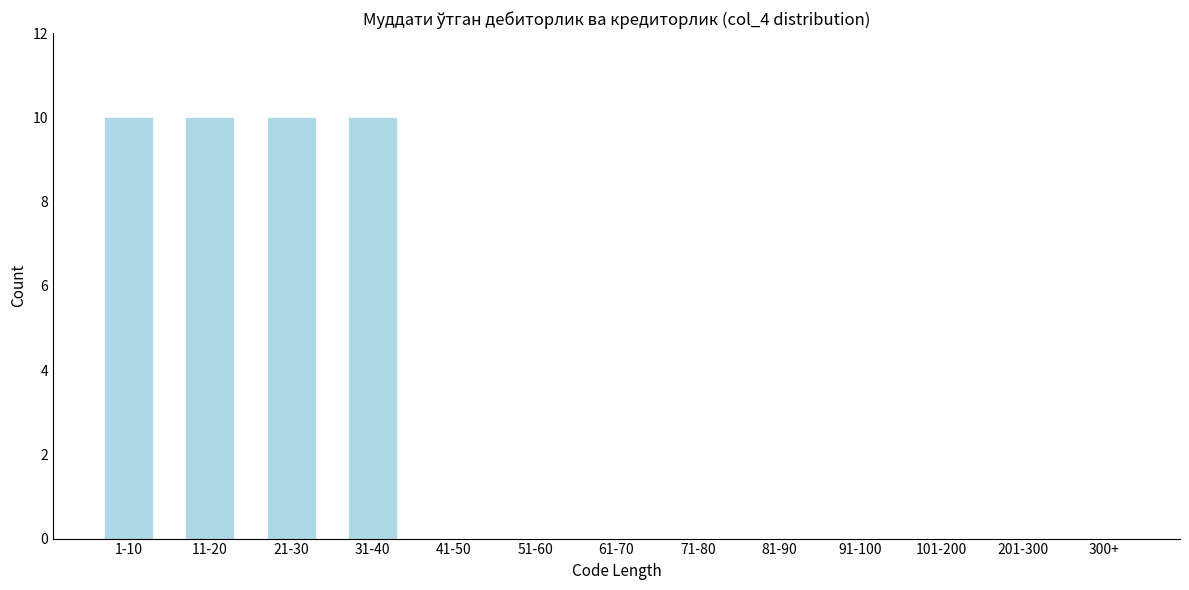

Reading left to right, extract all data points from this chart.

1-10=10	11-20=10	21-30=10	31-40=10	41-50=0	51-60=0	61-70=0	71-80=0	81-90=0	91-100=0	101-200=0	201-300=0	300+=0